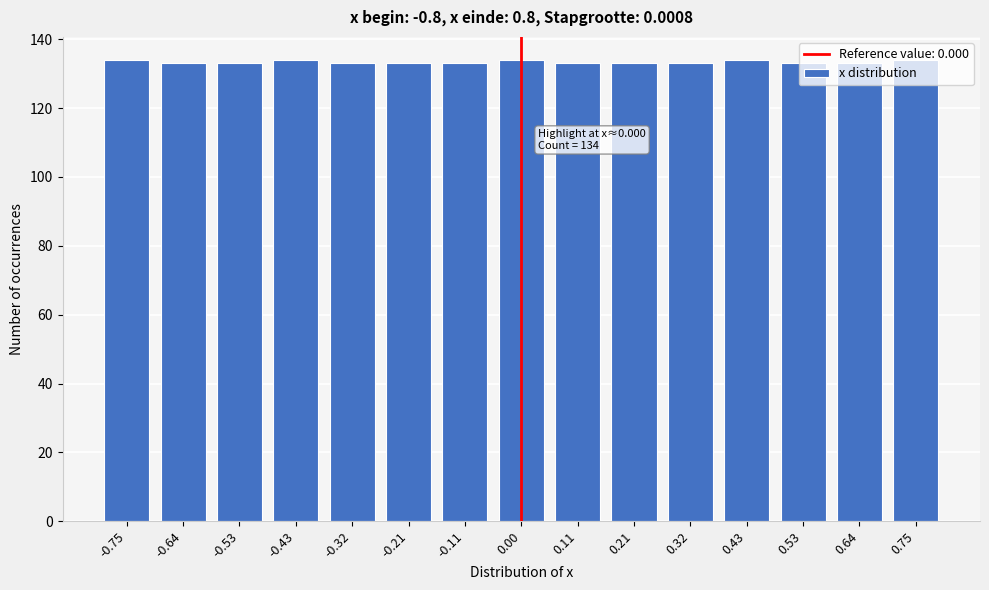

What is the value of the 10th bar from the left?

133